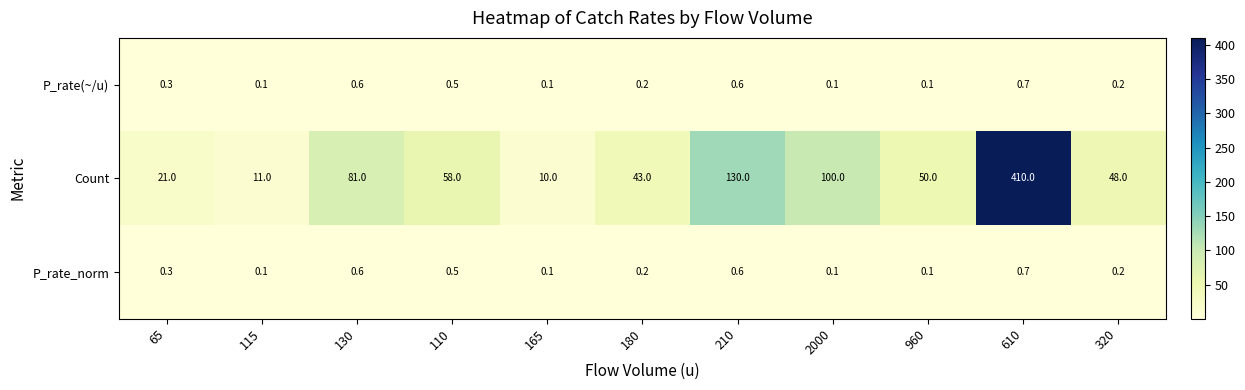

Is it true that Count equals 7.0 at 165?

False